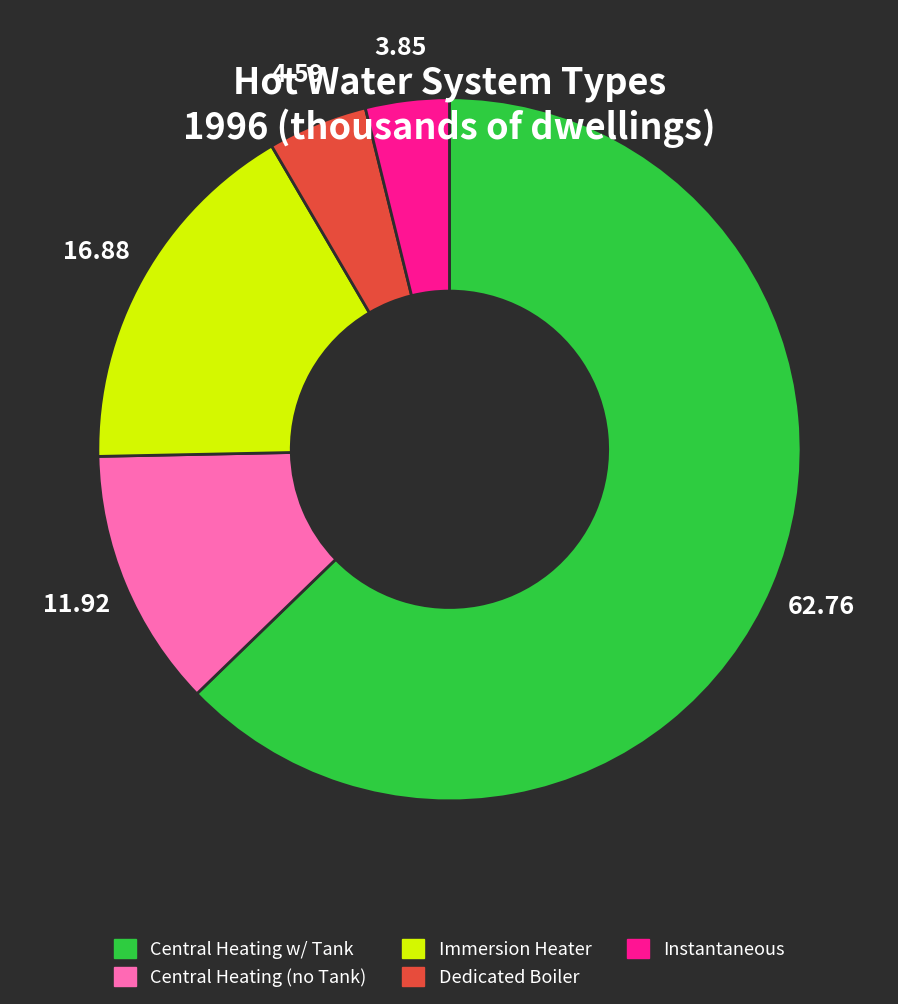

Is there any slice that represents more than half of the pie?

Yes